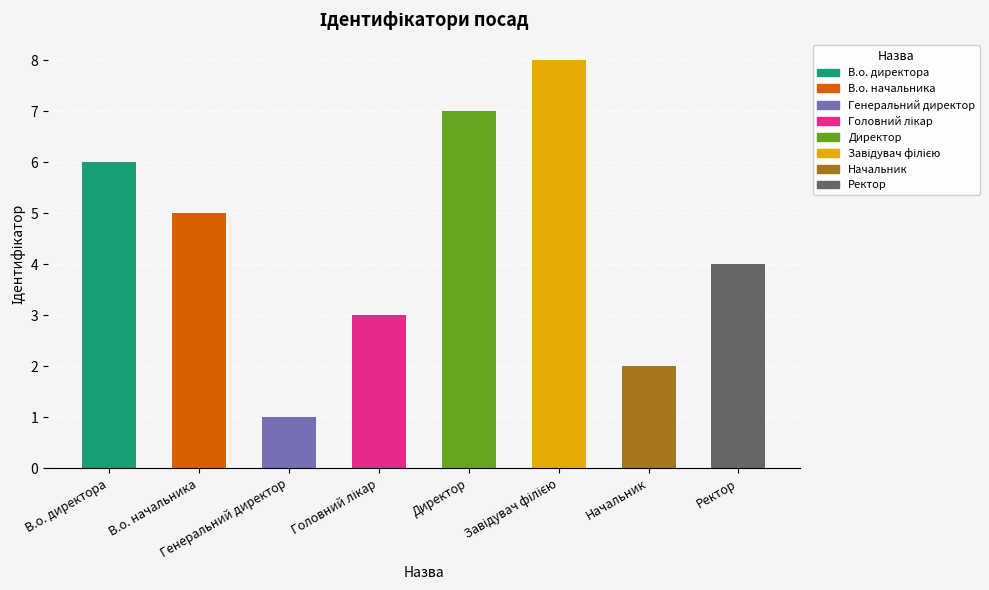

Count the values in the range 3 to 7.

5